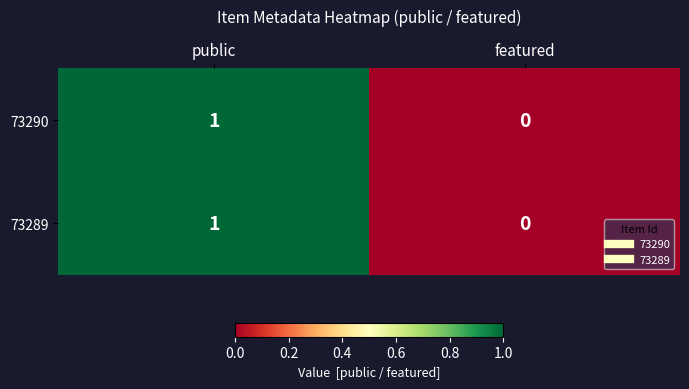

True or false: 73290 has a value of 0 at featured.

True